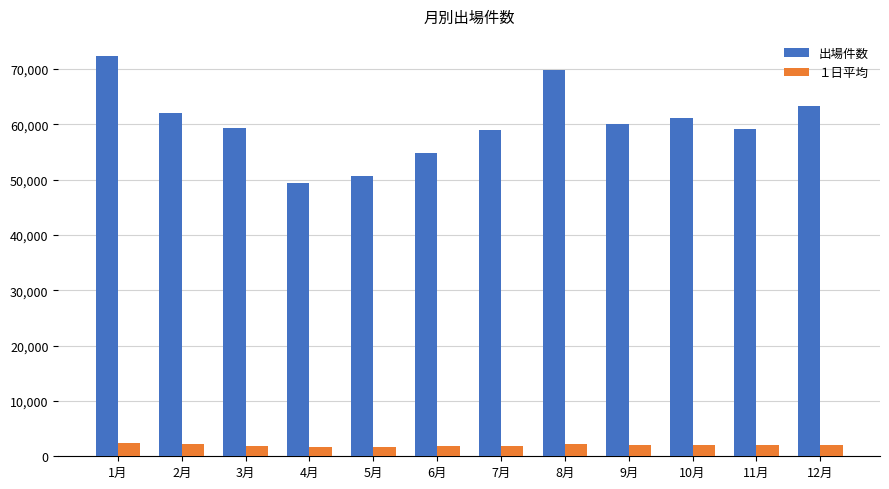

Rank the series by their maximum value, from highest to lowest.

出場件数, １日平均